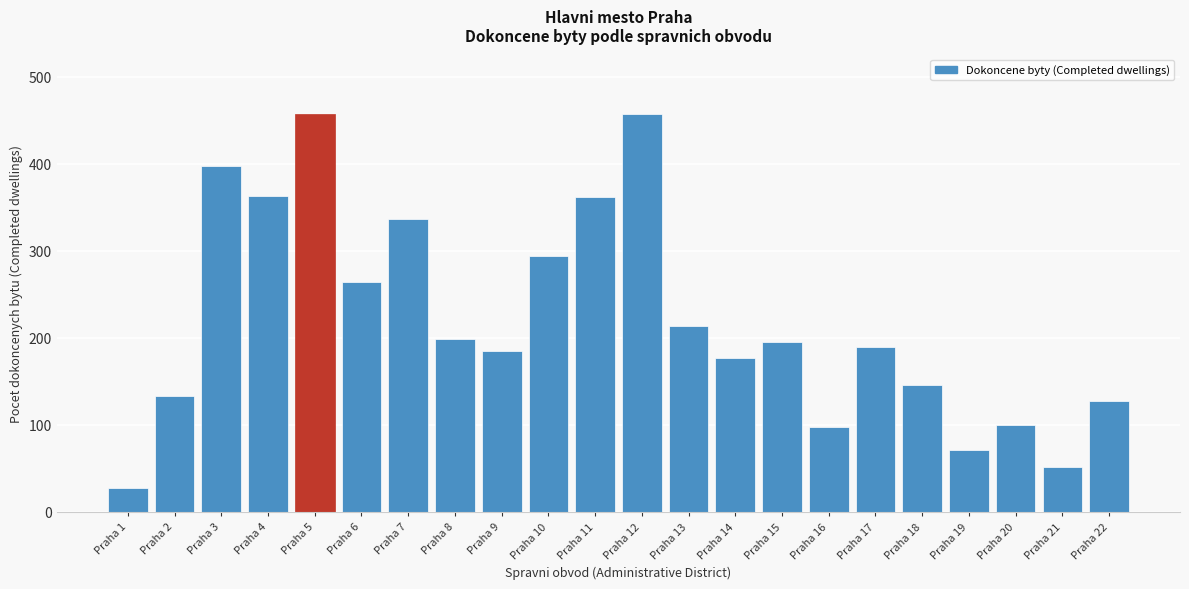

What is the average value?

220